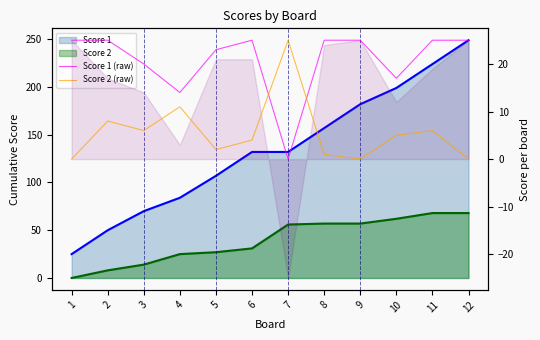

What is the difference between the highest and lowest values at 1?

25